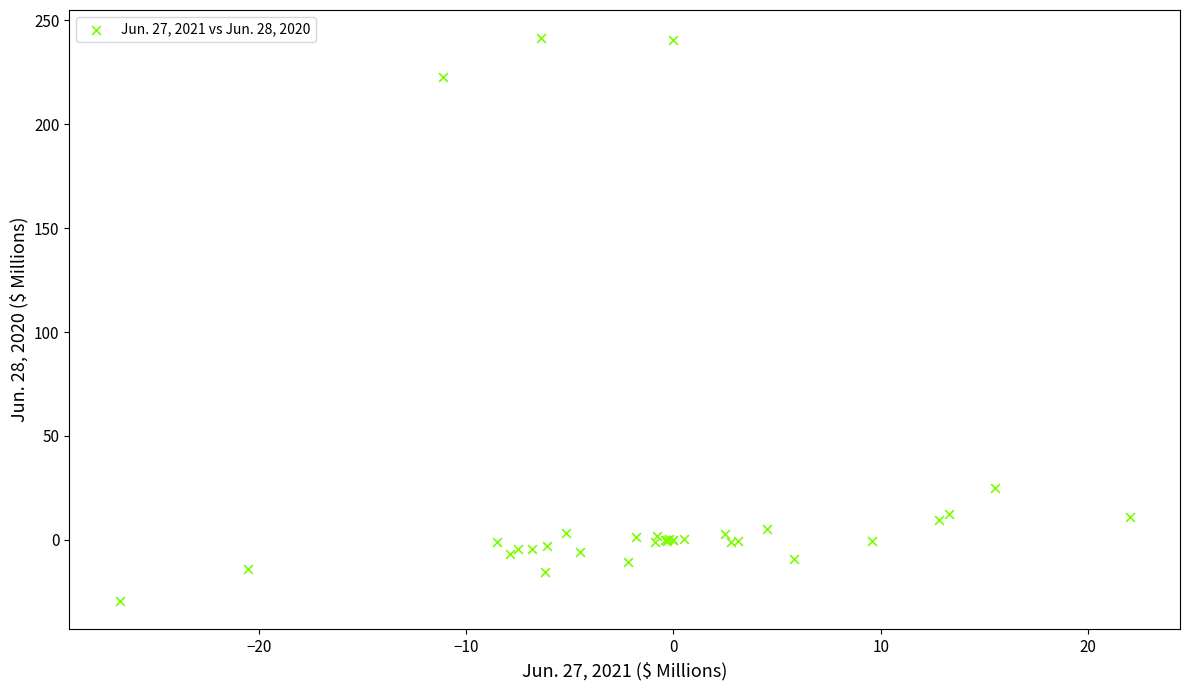

What Y value in the scatter plot is closest to 106?

24.7